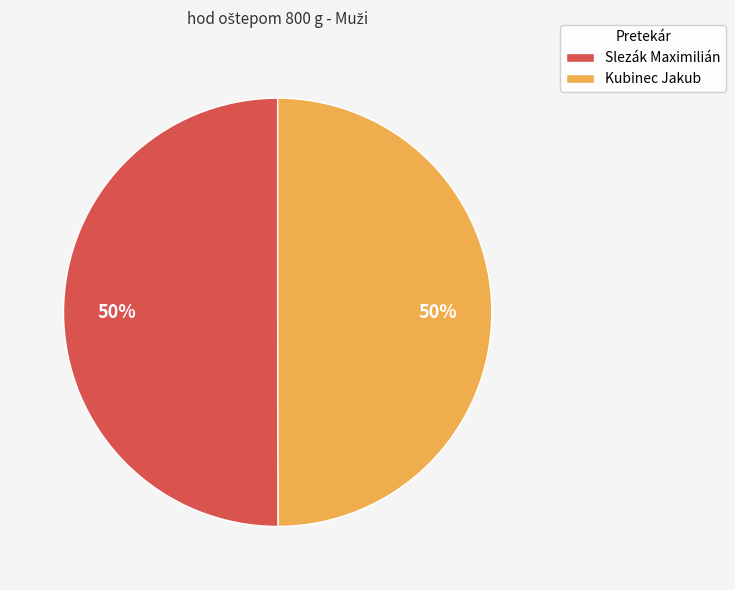

Approximately how many times larger is the value at Slezák Maximilián compared to Kubinec Jakub?

1.0